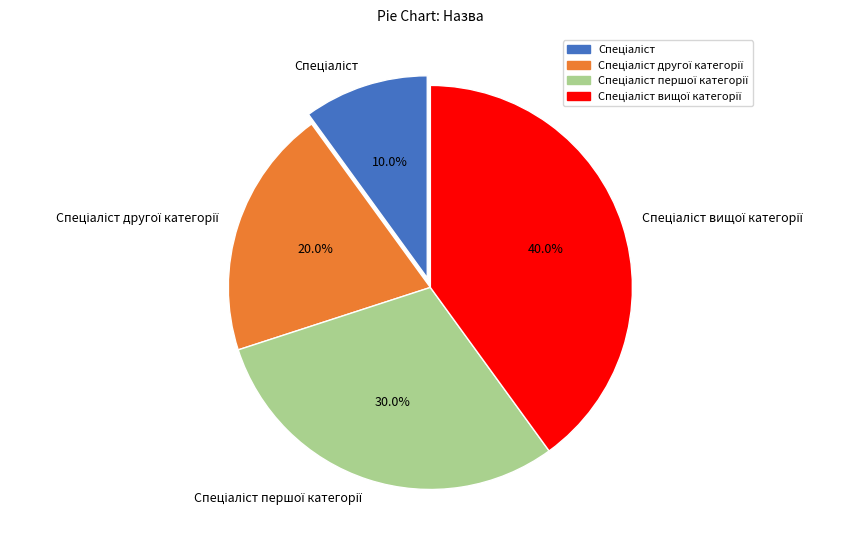

Does any single category account for the majority?

No